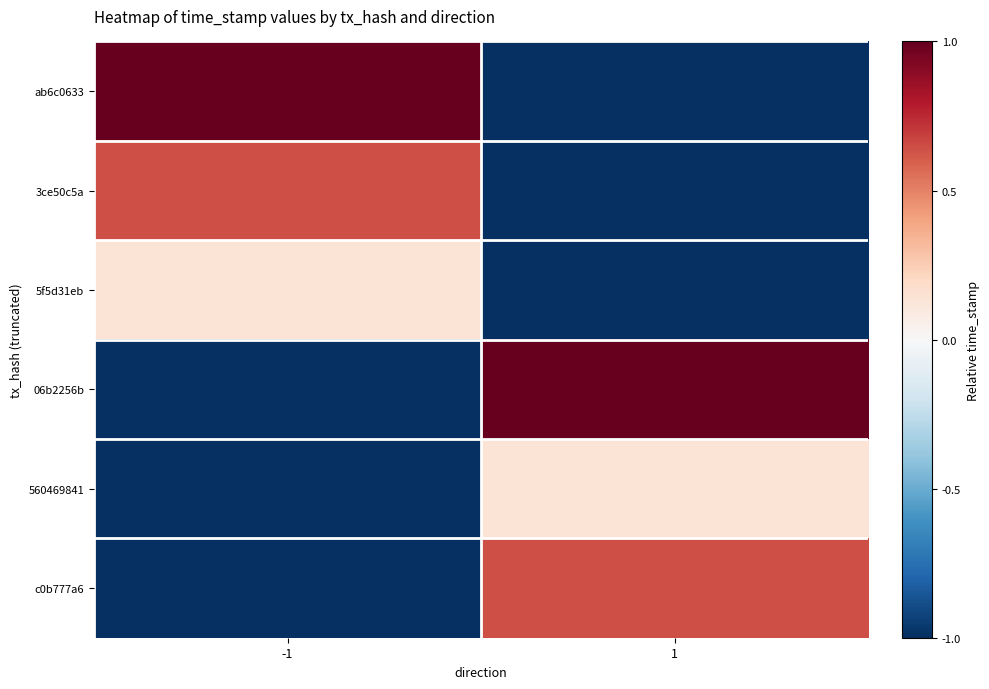

Which has a higher value, -1 or 1?

-1